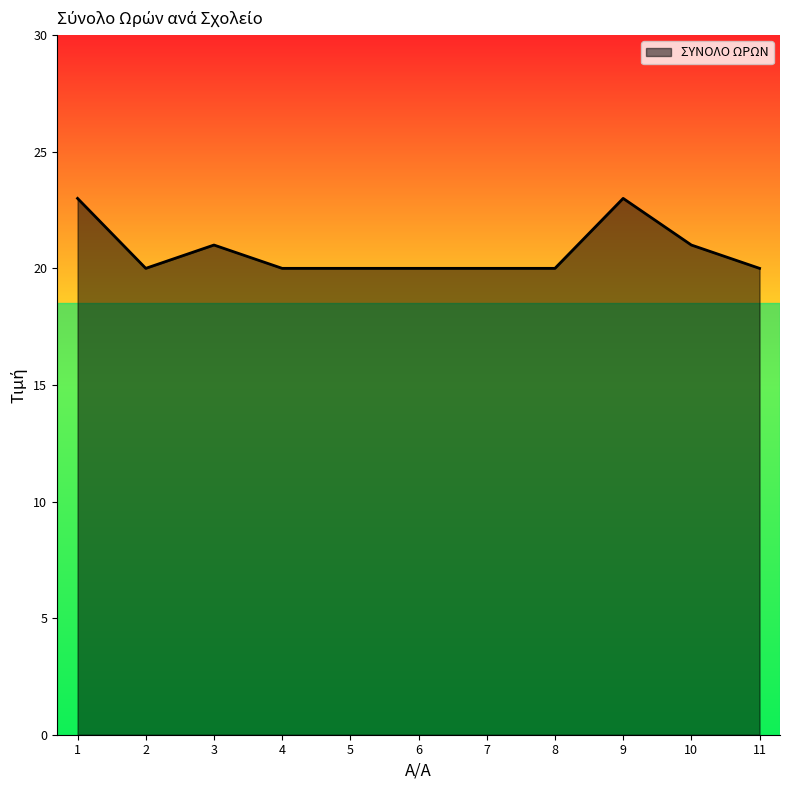

What is the maximum value shown in the chart?

23